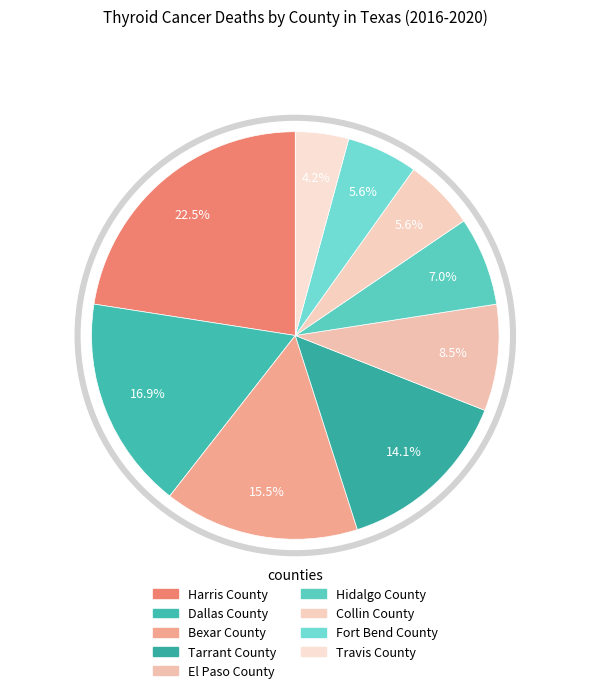

Is Tarrant County the majority of the pie?

No